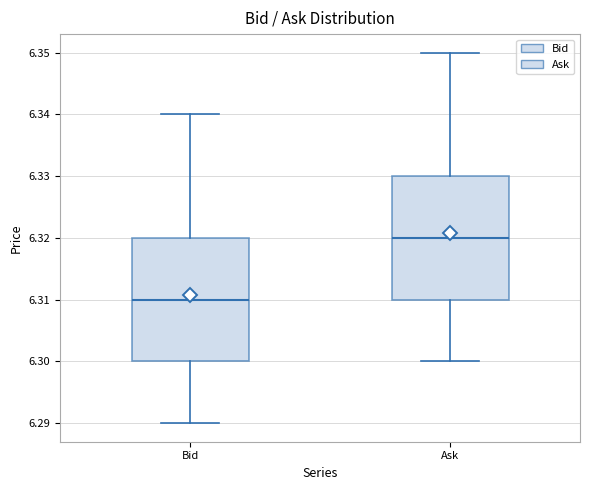

Reading left to right, read every box against the y-axis: the position of its median line, the range the box covers, and the ends of its whiskers. The values are not printed on the chart, so give them approximately, as read against the axis.

Bid: median 6.31, box 6.30 to 6.32, whiskers 6.29 to 6.34
Ask: median 6.32, box 6.31 to 6.33, whiskers 6.30 to 6.35